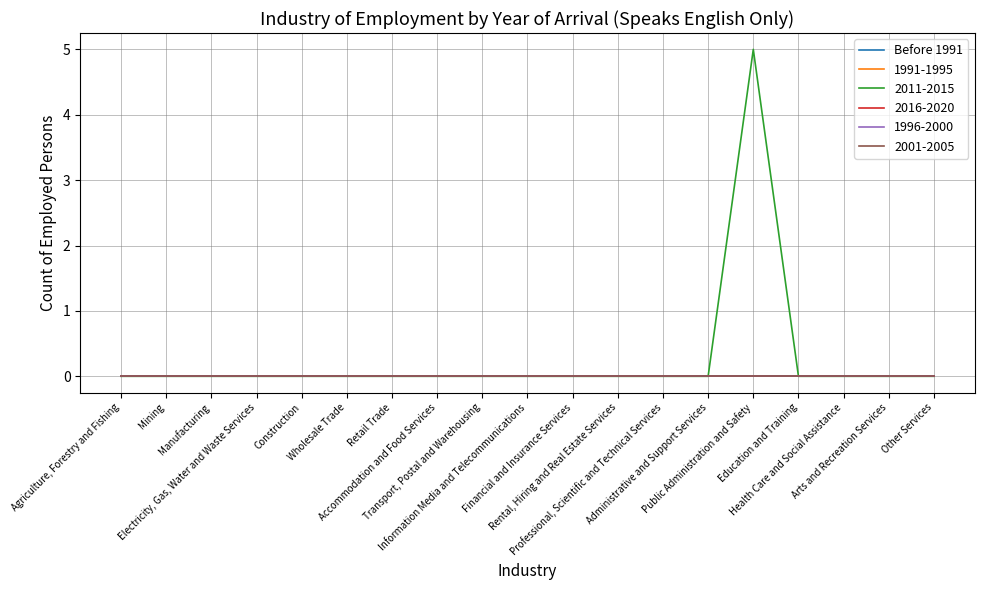

Which label corresponds to the smallest value in the chart?

Agriculture, Forestry and Fishing